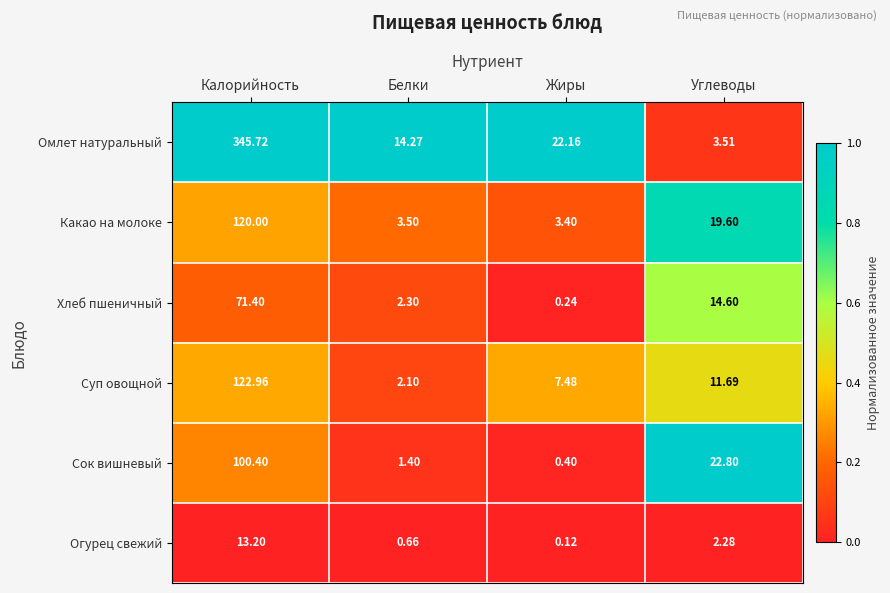

At which label is Огурец свежий closest to 6?

Углеводы